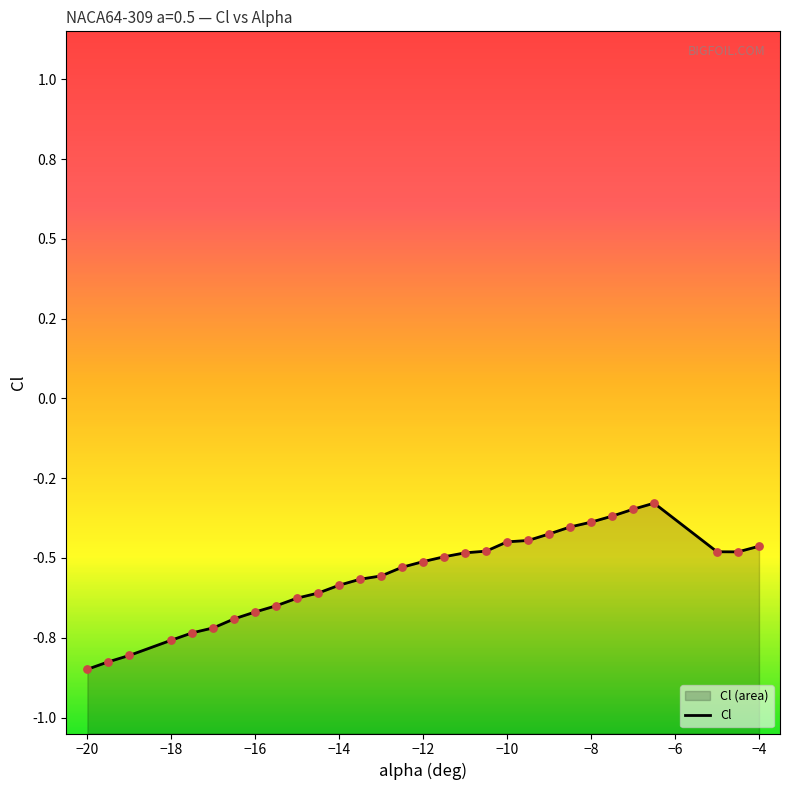

Which has a higher value, -4.5 or -7.5?

-7.5